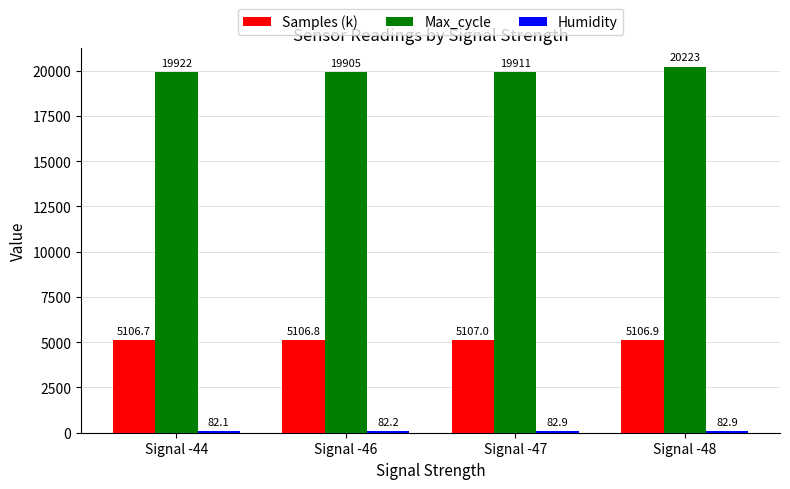

How many data points does each series have?

4